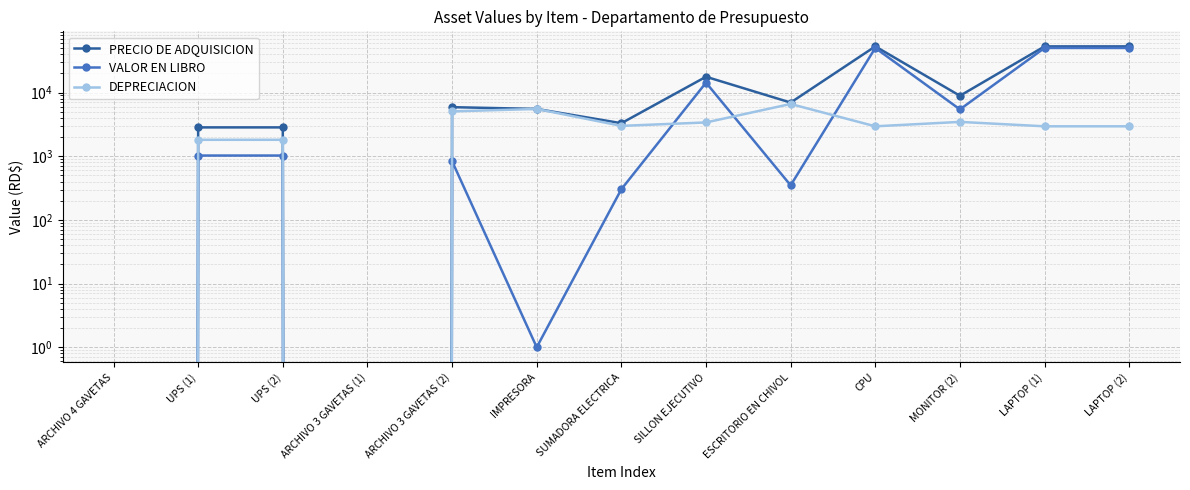

At which category does DEPRECIACION reach its first local peak?

IMPRESORA